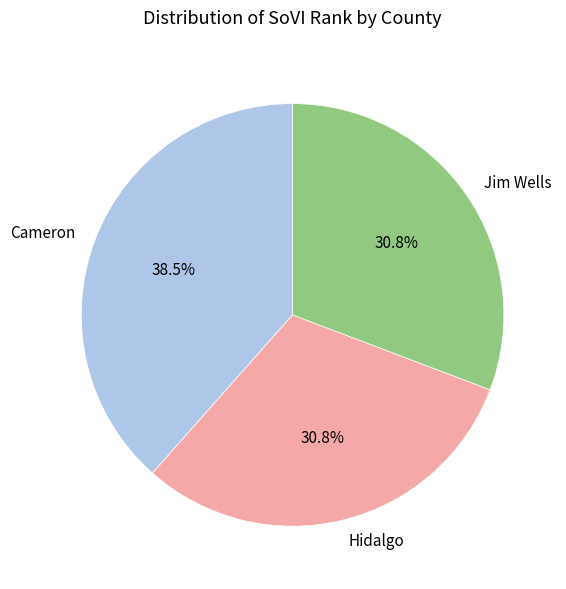

Which slice is the largest?

Cameron